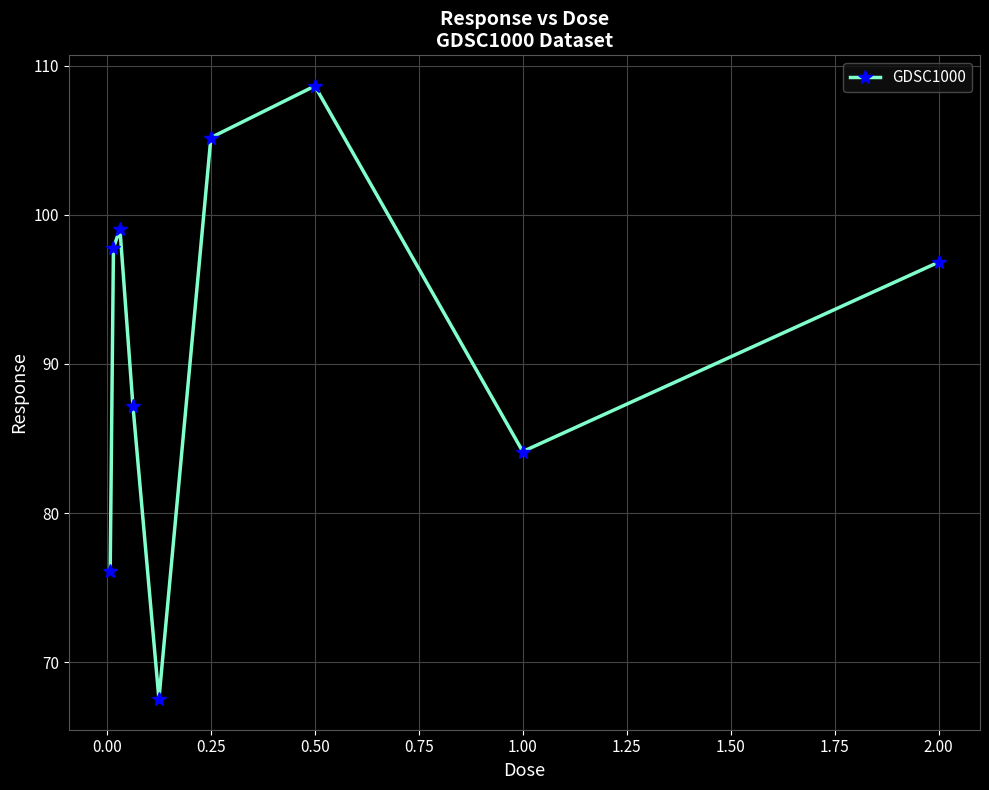

What is the greatest value displayed?

108.6